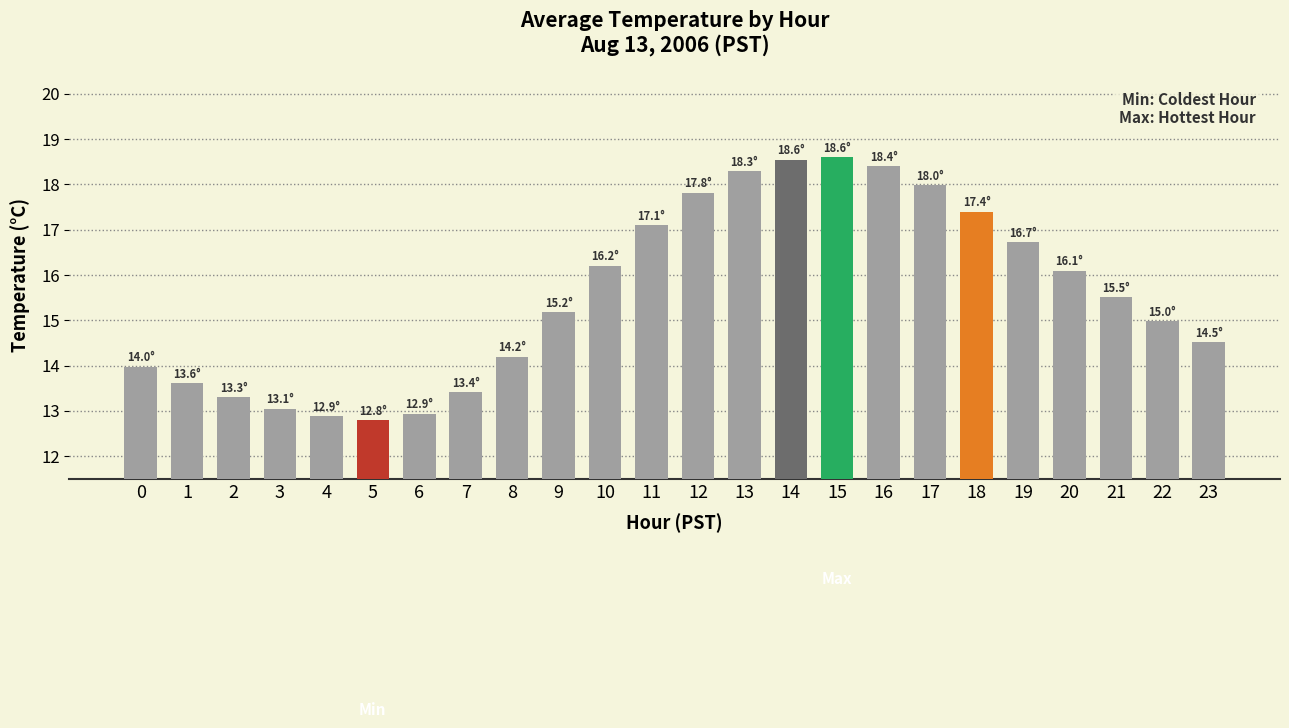

Is it true that the value at 15 is 30.7?

False